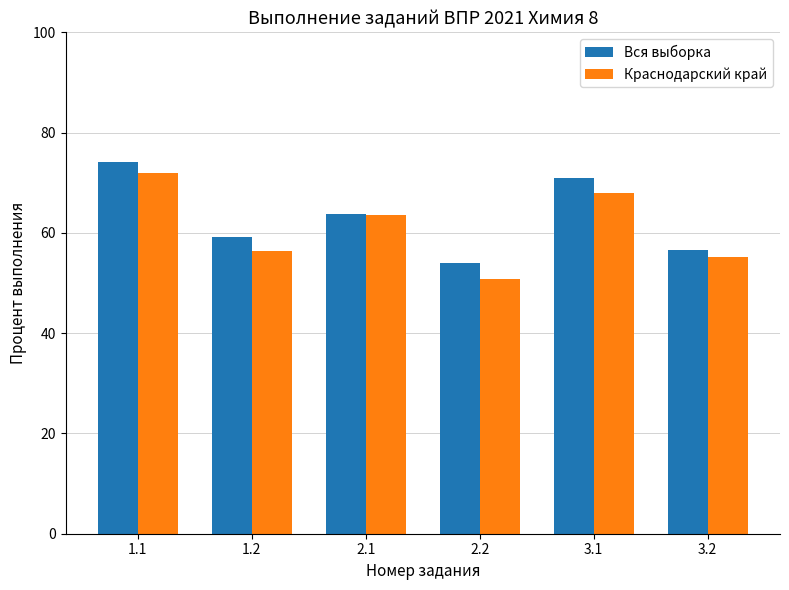

What position from the right is 2.1?

4